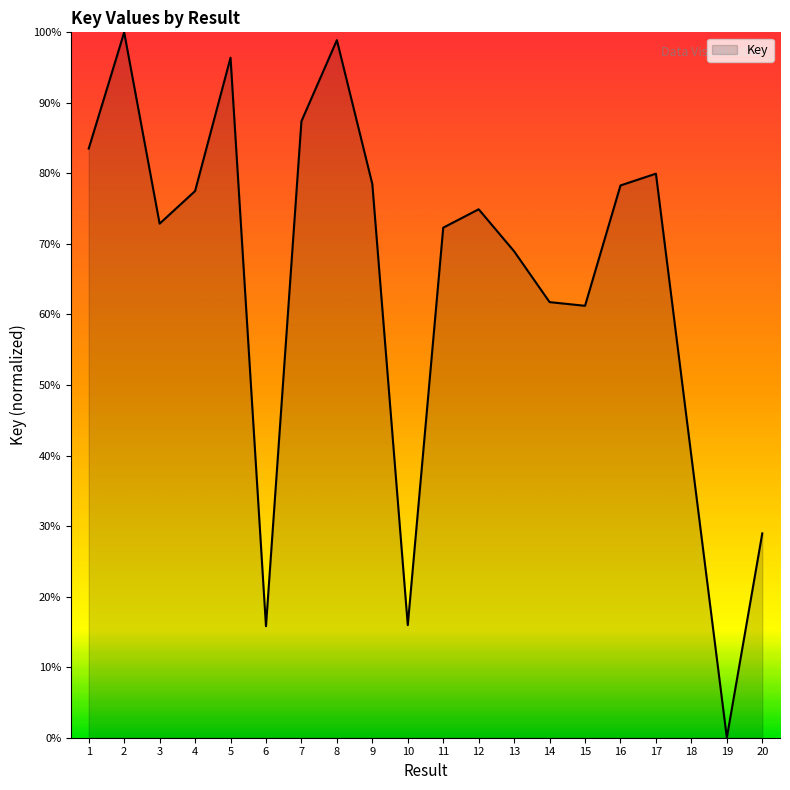

Which label corresponds to the smallest value in the chart?

19